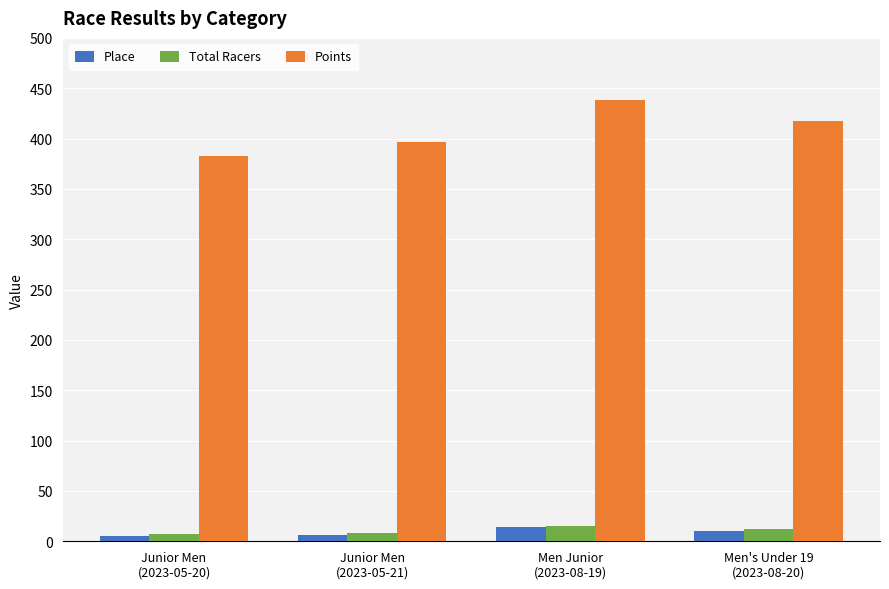

What is the total value across all series at Men Junior
(2023-08-19)?

466.9